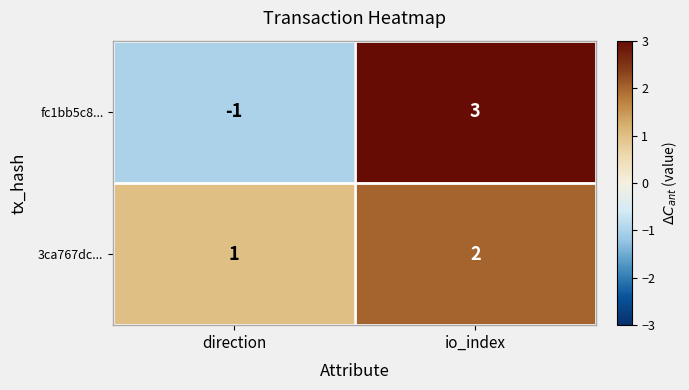

What is the sum of all 3ca767dc... values?

3